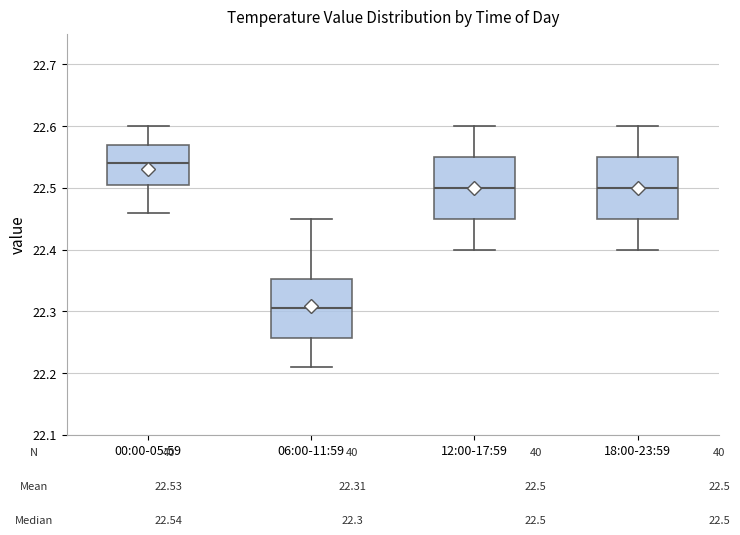

Which box's median line is the highest?

00:00-05:59